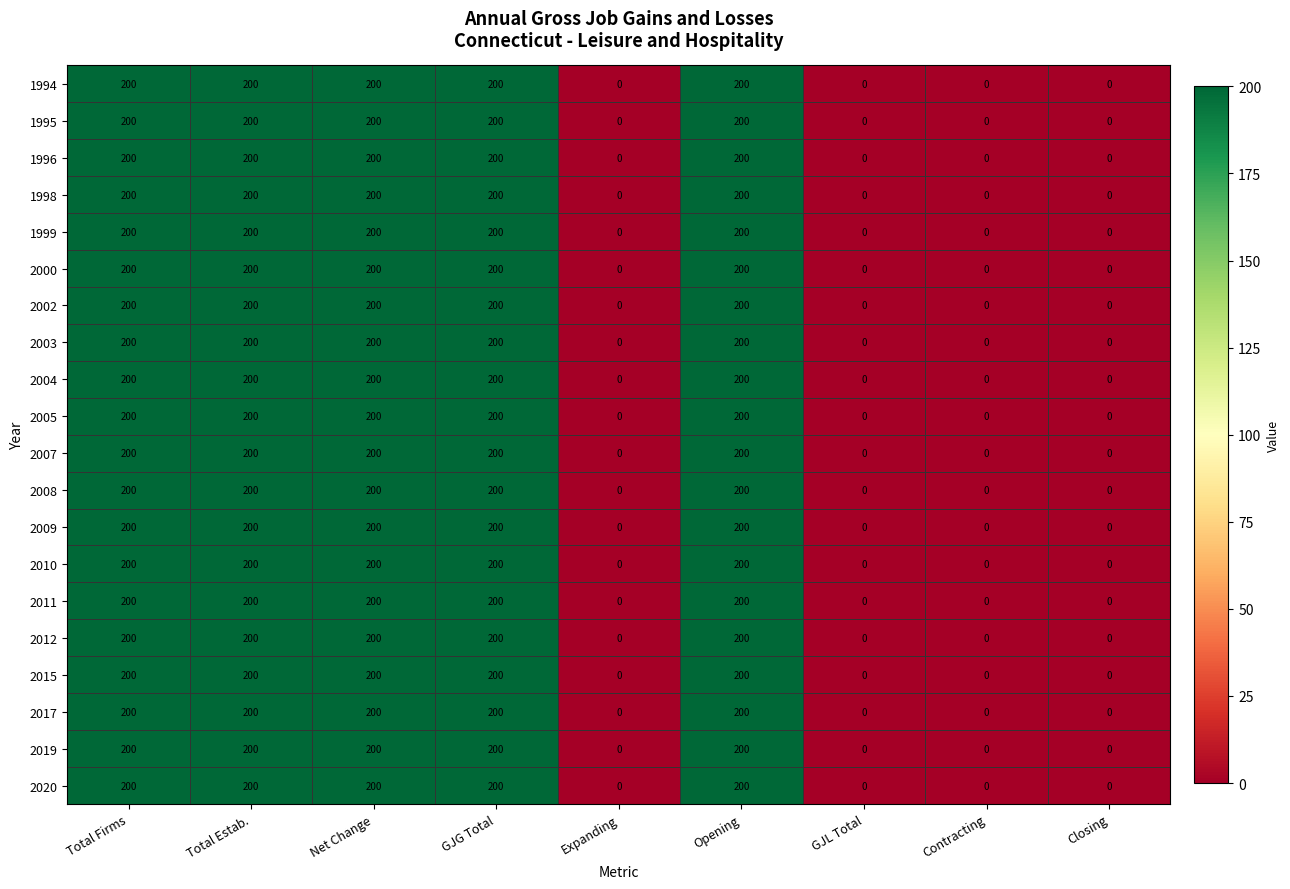

At how many categories does at least one series exceed 14?

5